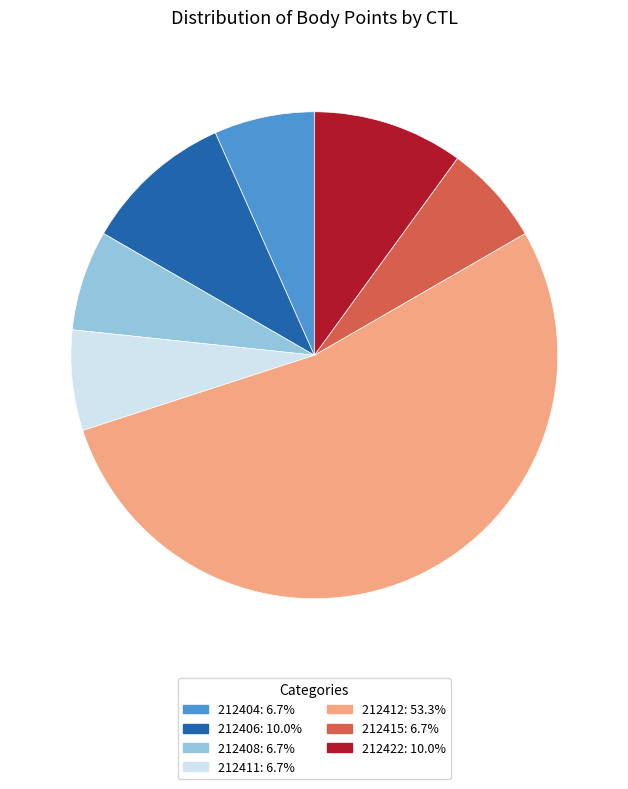

Does any single category account for the majority?

Yes